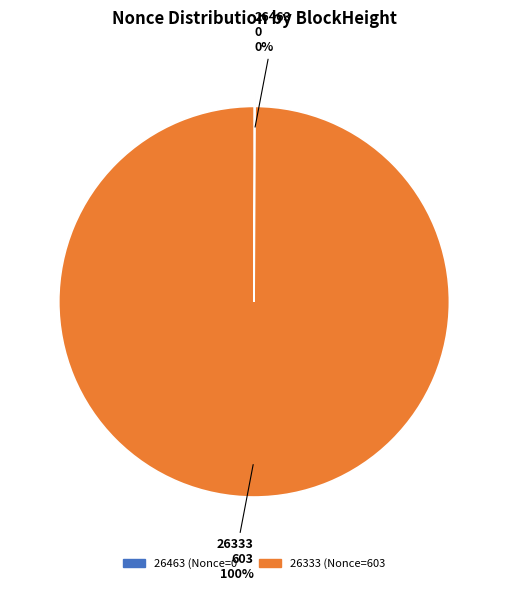

What is the largest slice in the pie chart?

26333